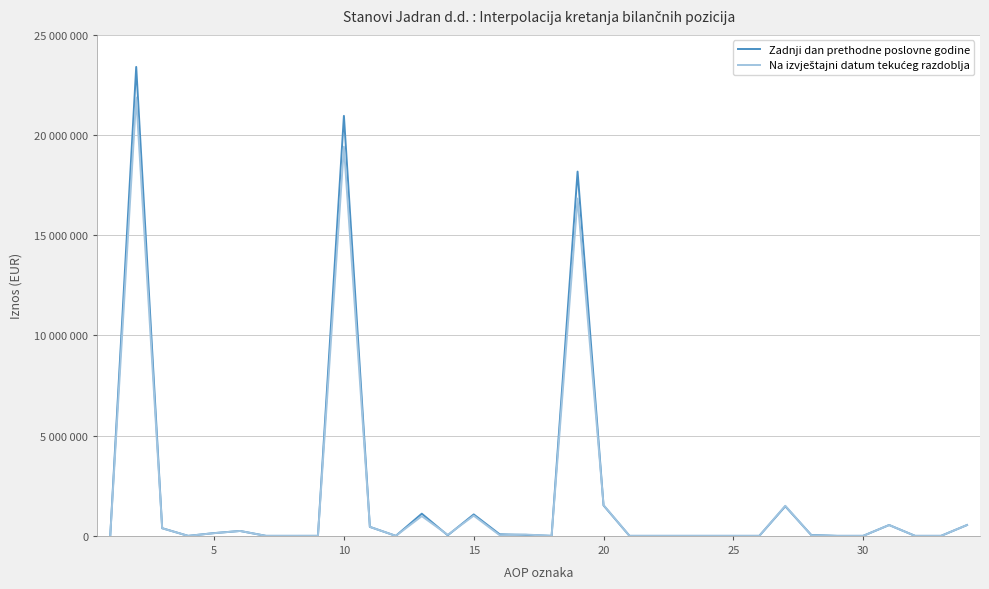

Does the chart have visible grid lines?

Yes